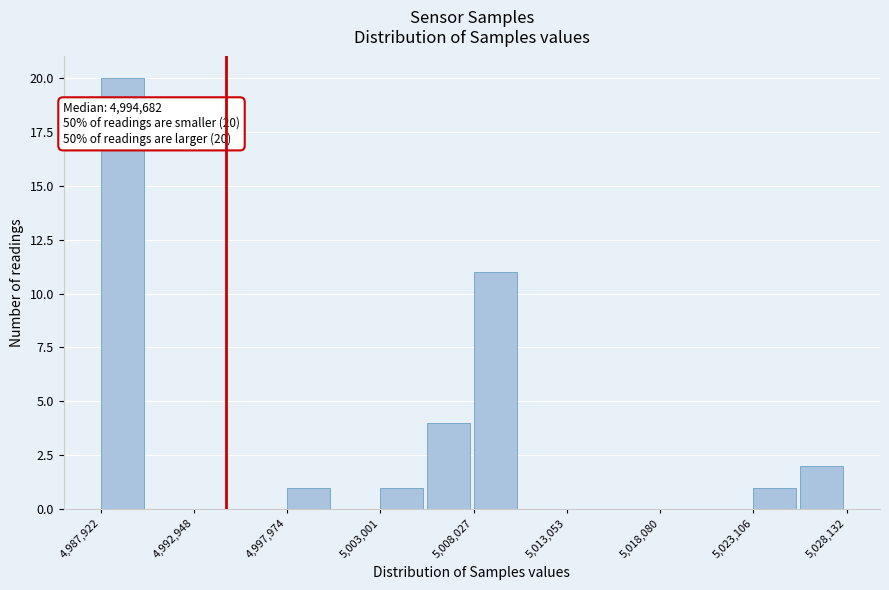

Around what value on the x-axis is the tallest bar? Give the approximate position of its centre, as read against the axis.

4989000